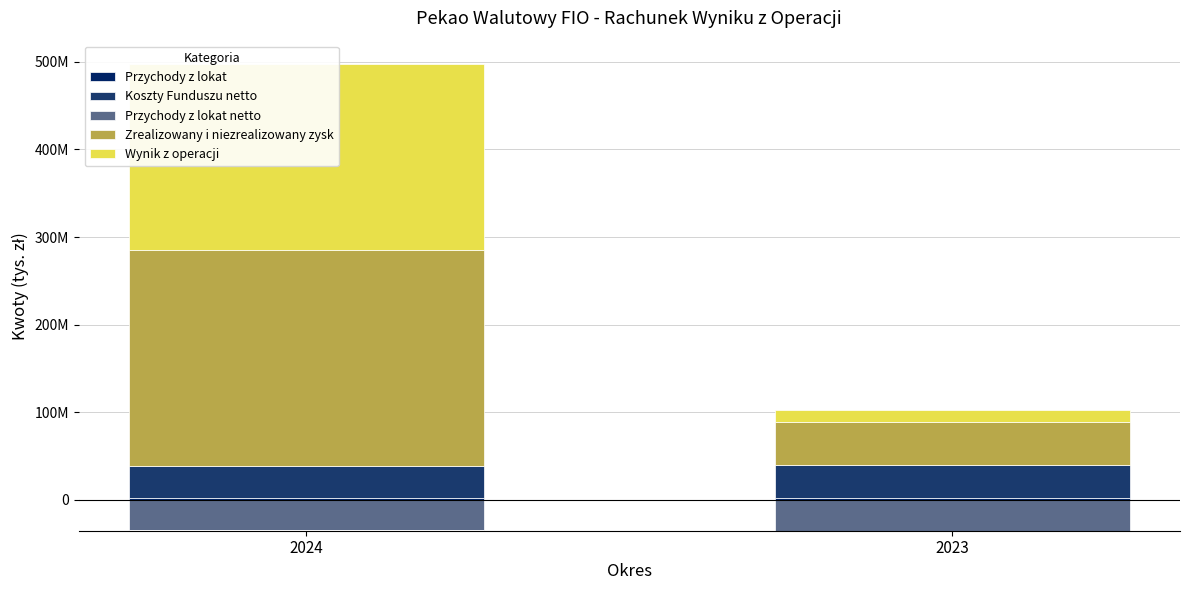

Between 2024 and 2023, which series saw the biggest shift?

Wynik z operacji